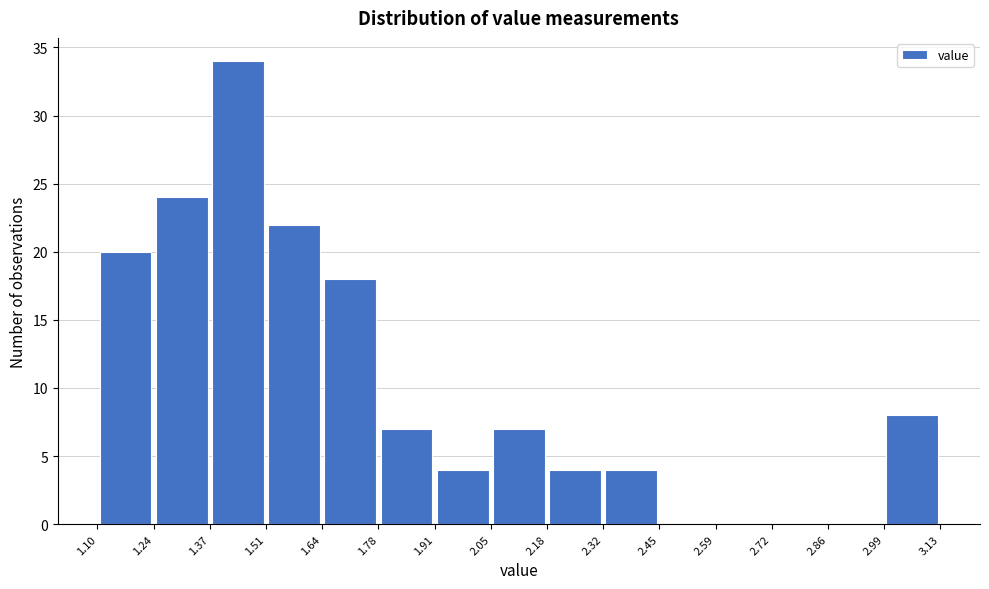

What is the height of the bar covering 2.99 to 3.13 on the x-axis? The values are not printed on the chart, so give them approximately, as read against the axis.

8